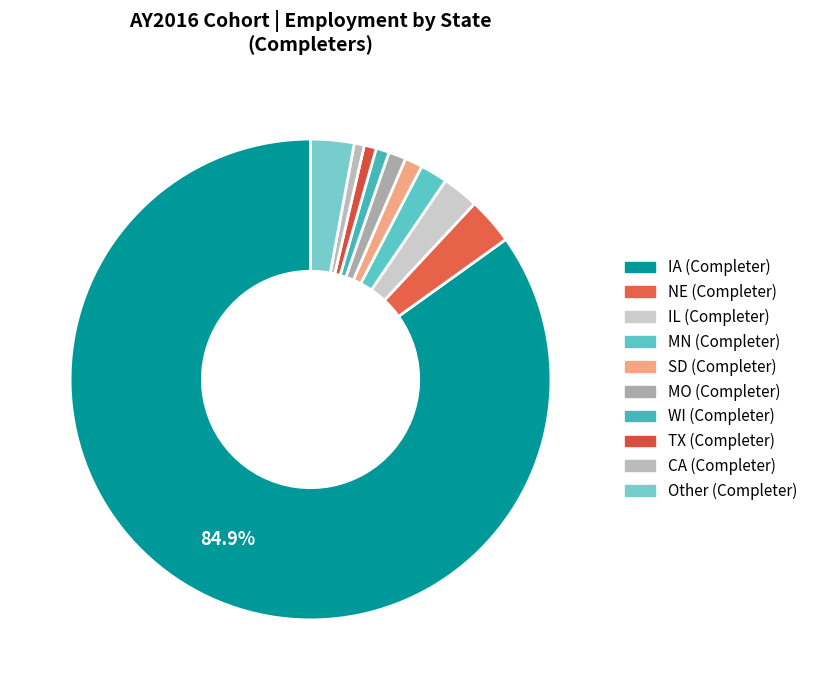

Count the number of slices in the pie.

10